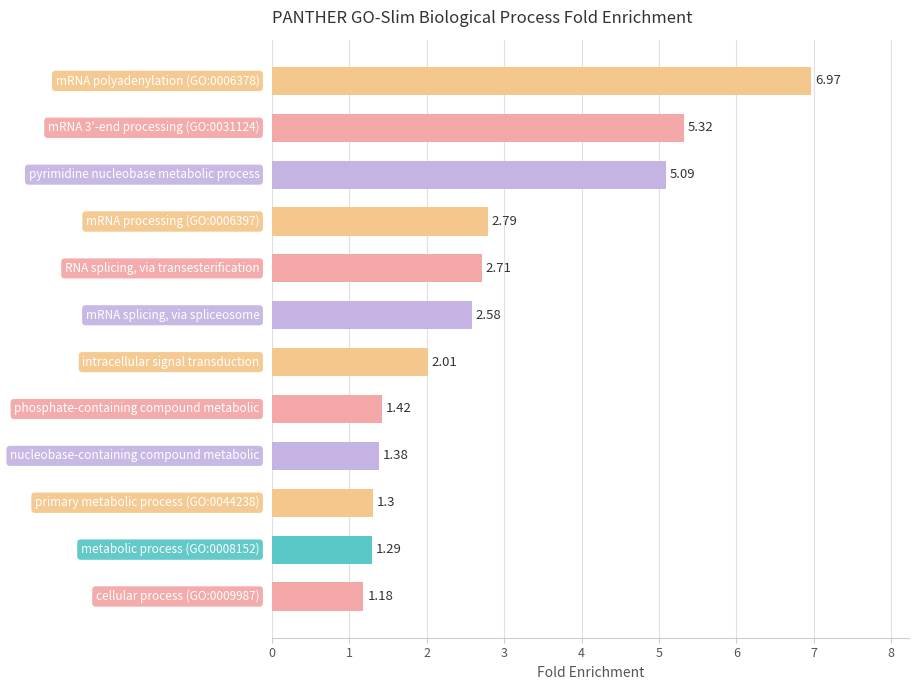

What is the average value?

2.8